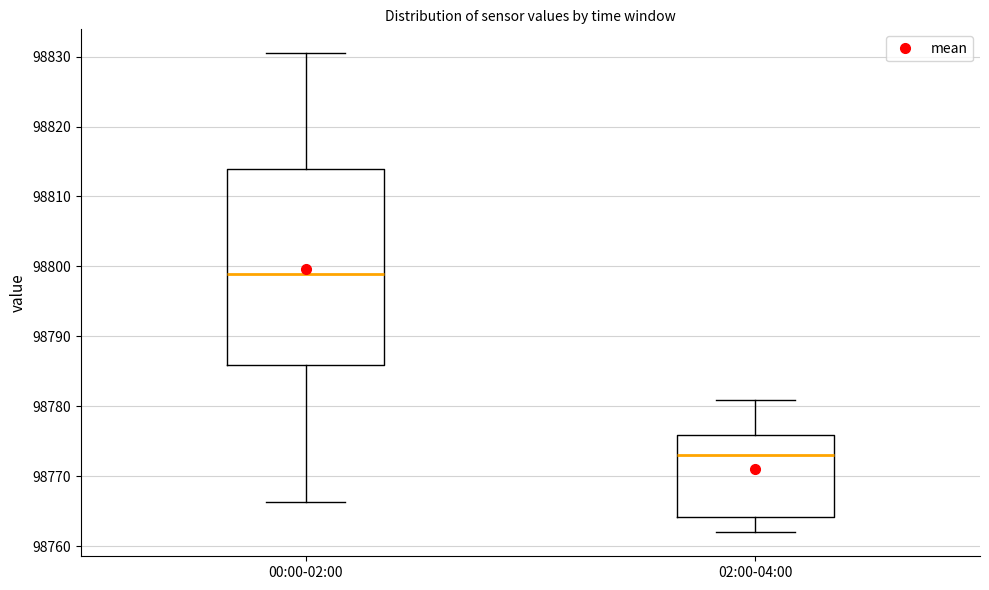

Reading left to right, read every box against the y-axis: the position of its median line, the range the box covers, and the ends of its whiskers. The values are not printed on the chart, so give them approximately, as read against the axis.

00:00-02:00: median 98799, box 98786 to 98814, whiskers 98766 to 98830
02:00-04:00: median 98773, box 98764 to 98776, whiskers 98762 to 98781